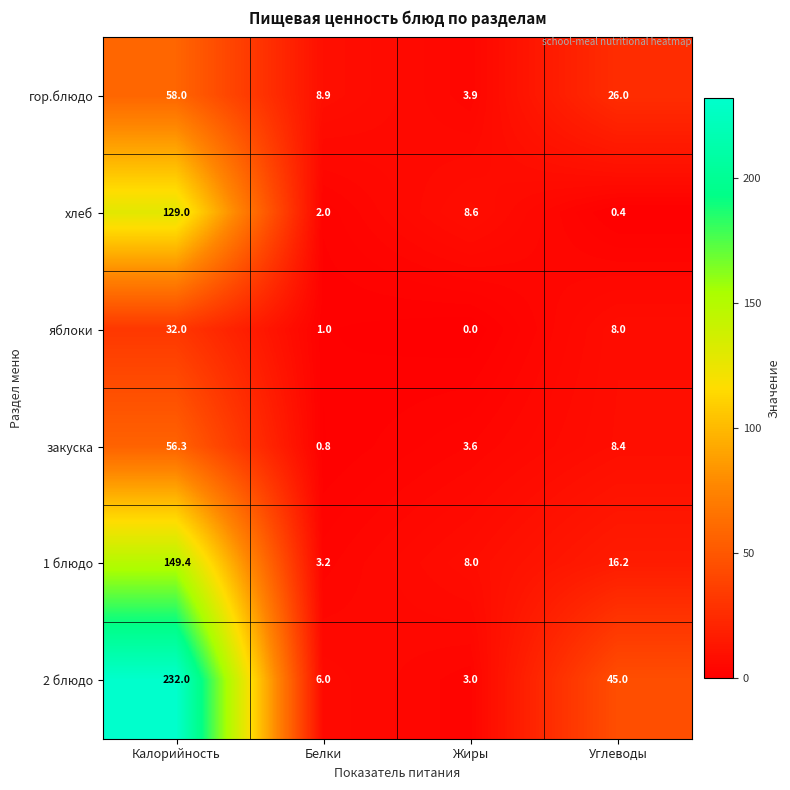

What value does the хлеб series have at Жиры?

8.6